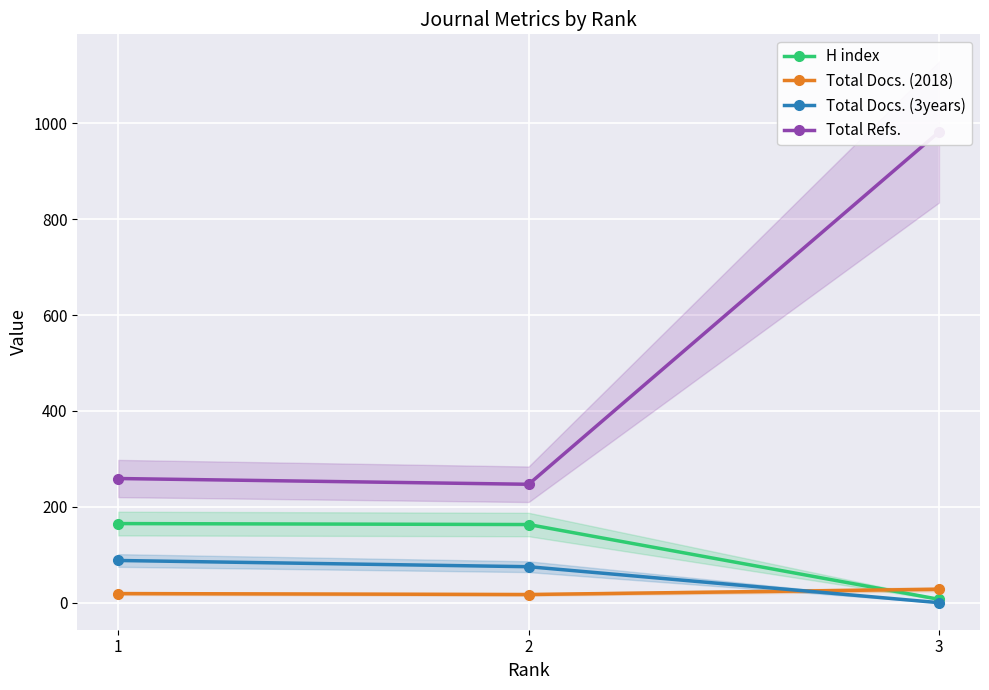

Where does the Total Refs. series first go above 259?

3